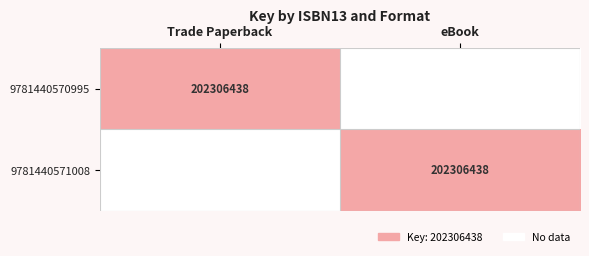

Is it true that 9781440571008 equals 202306438 at eBook?

True